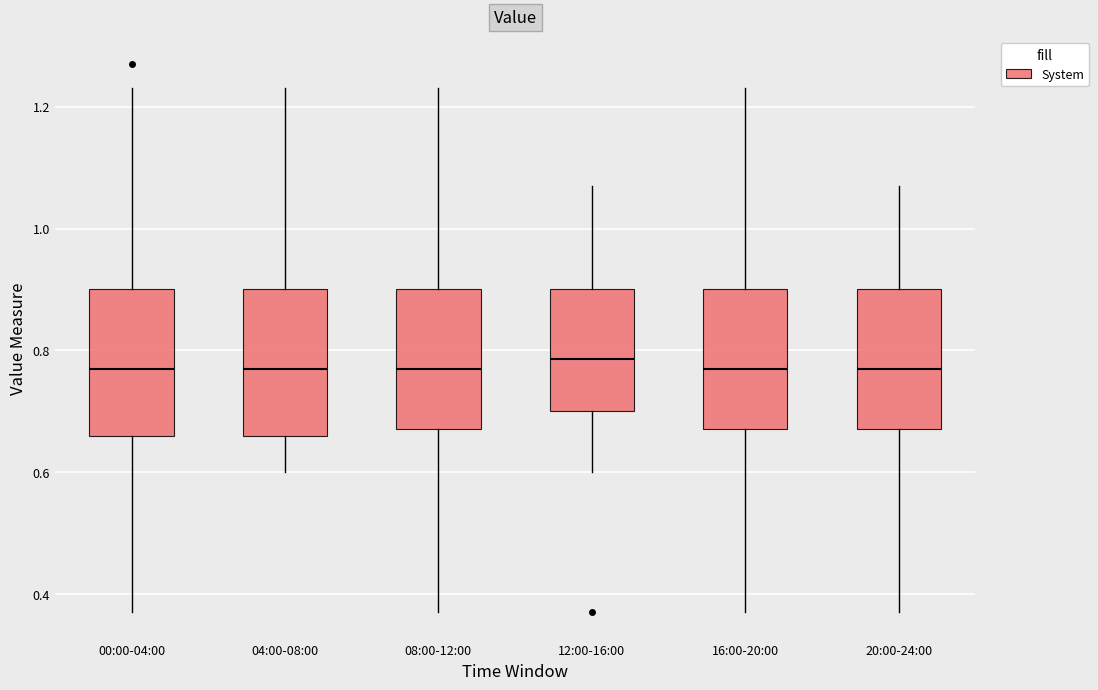

Reading left to right, read every box against the y-axis: the position of its median line, the range the box covers, and the ends of its whiskers. The values are not printed on the chart, so give them approximately, as read against the axis.

00:00-04:00: median 0.78, box 0.66 to 0.90, whiskers 0.38 to 1.24
04:00-08:00: median 0.78, box 0.66 to 0.90, whiskers 0.60 to 1.24
08:00-12:00: median 0.78, box 0.68 to 0.90, whiskers 0.38 to 1.24
12:00-16:00: median 0.78, box 0.70 to 0.90, whiskers 0.60 to 1.08
16:00-20:00: median 0.78, box 0.68 to 0.90, whiskers 0.38 to 1.24
20:00-24:00: median 0.78, box 0.68 to 0.90, whiskers 0.38 to 1.08